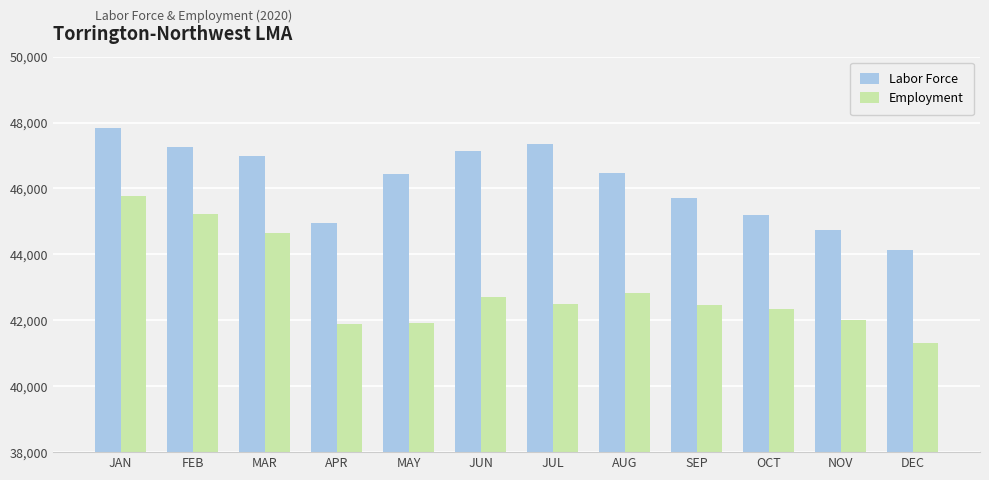

How many bars are there in each group?

2